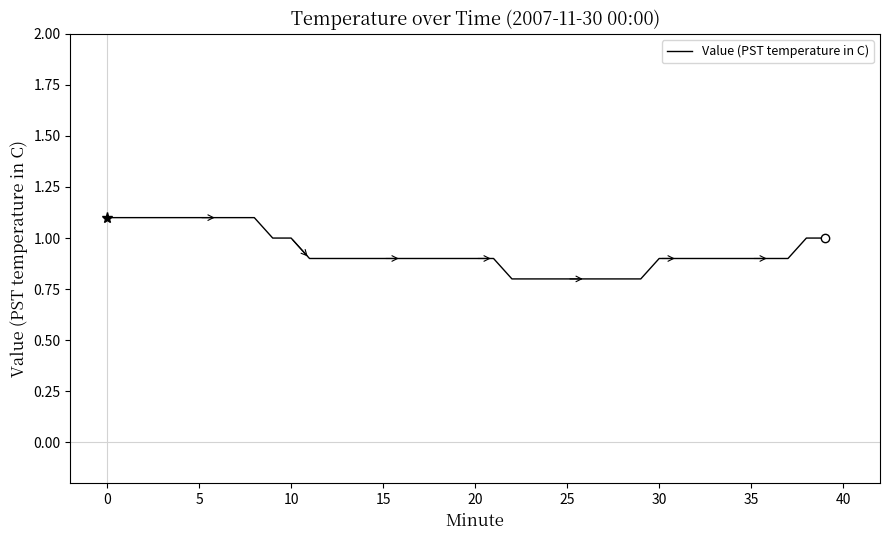

What is the smallest value displayed?

0.8